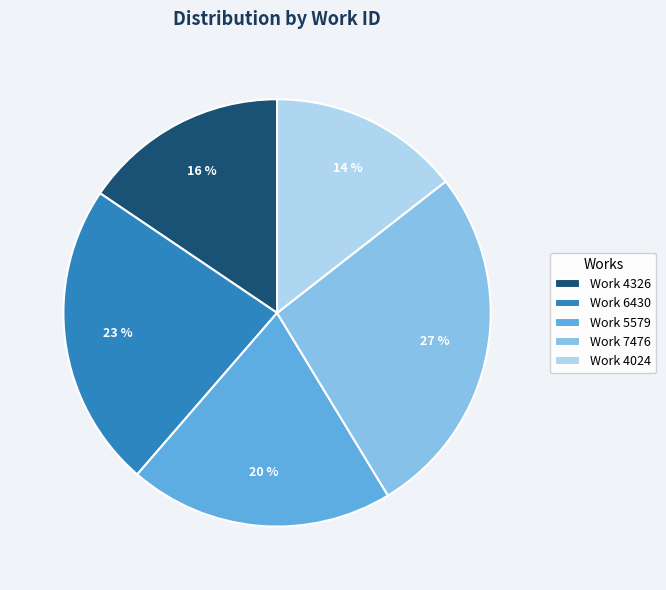

What percentage is the Work 7476 slice, to the nearest percent?

27%